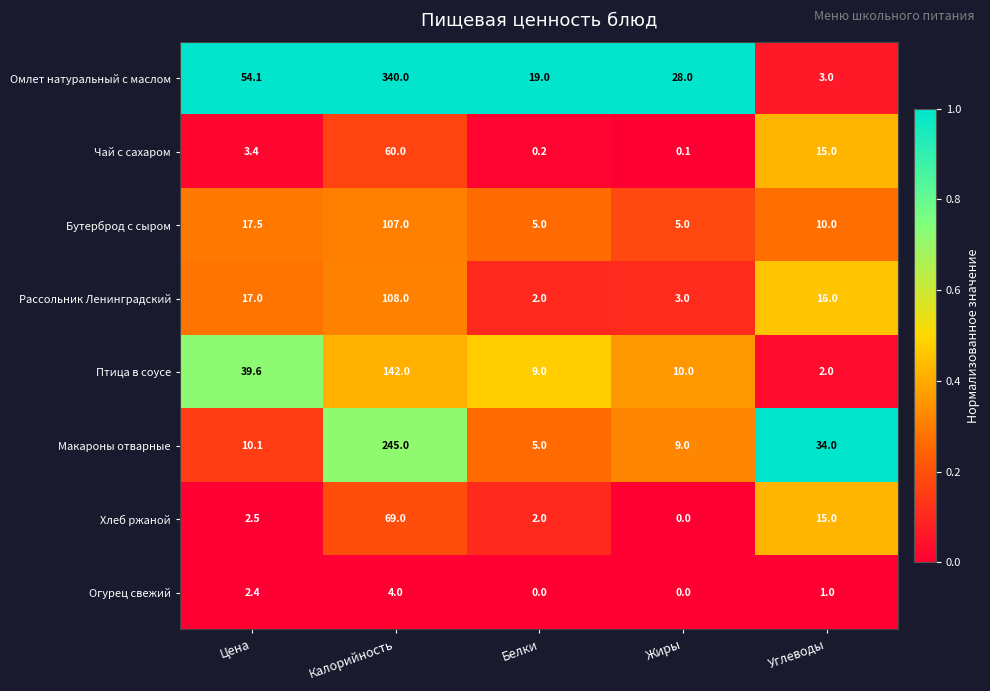

Rank the series by their maximum value, from lowest to highest.

Огурец свежий, Чай с сахаром, Хлеб ржаной, Бутерброд с сыром, Рассольник Ленинградский, Птица в соусе, Макароны отварные, Омлет натуральный с маслом